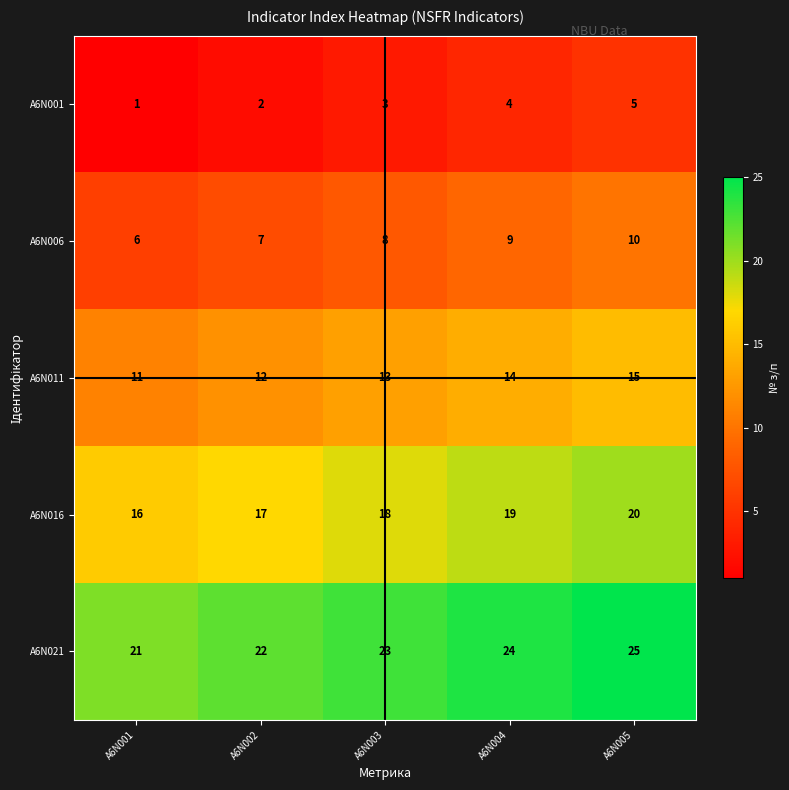

Count the A6N011 values in the range 12 to 14.

3